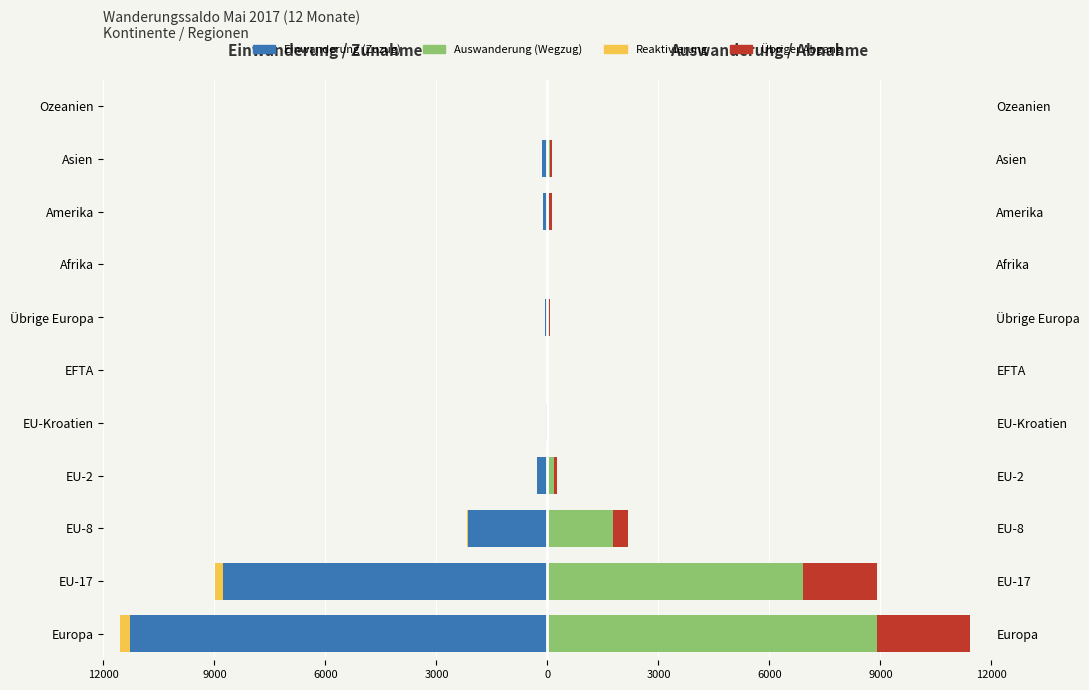

Reading left to right, extract all data points from this chart.

Einwanderung (Zuzug): -11296	-8778	-2136	-283	-35	-8	-56	-11	-110	-144	-22
Reaktivierung: -263	-211	-47	-3	-1	-1	0	0	-1	0	0
Auswanderung (Wegzug): 8914	6921	1761	188	7	9	28	11	42	72	6
Übriger Abgang: 2497	1983	408	69	6	3	28	3	76	59	15